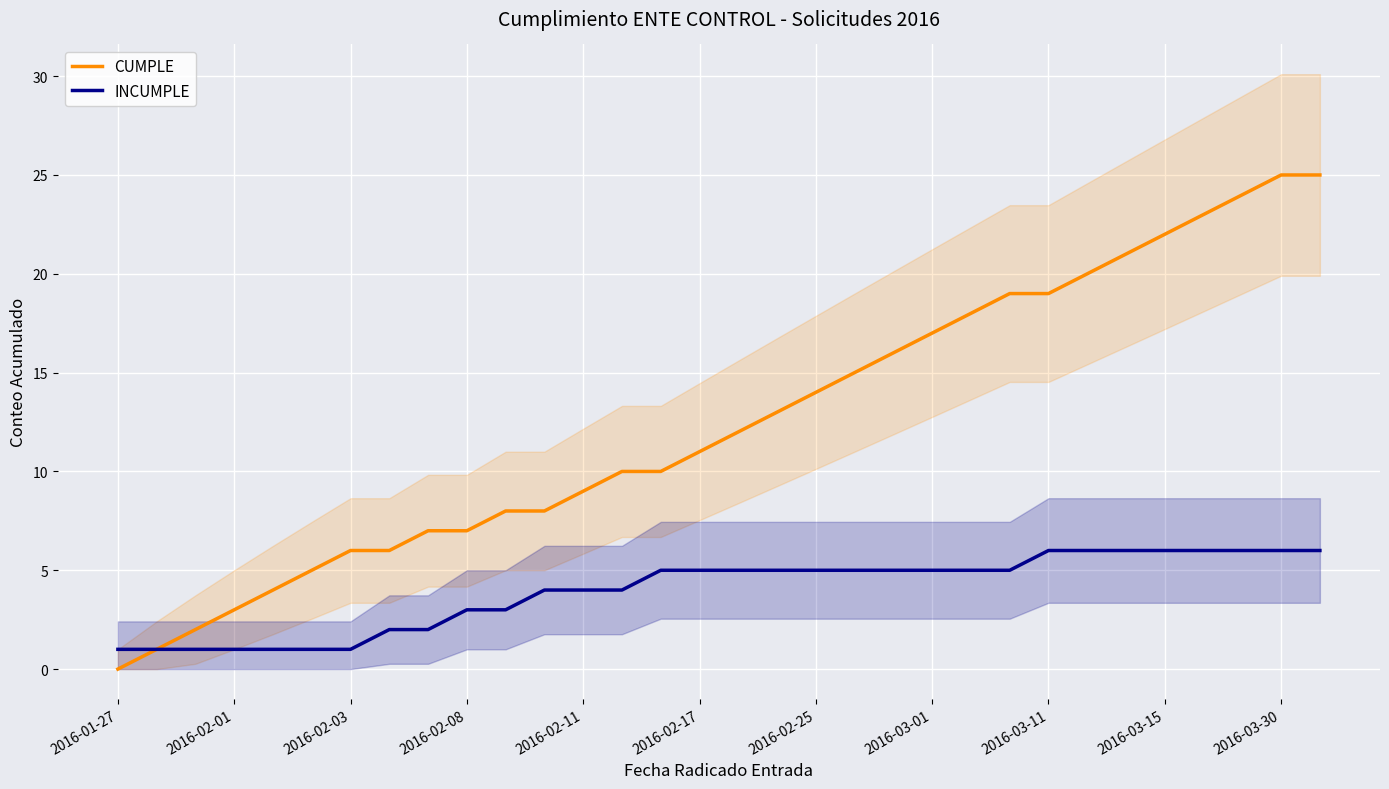

True or false: CUMPLE and INCUMPLE intersect in this chart.

False